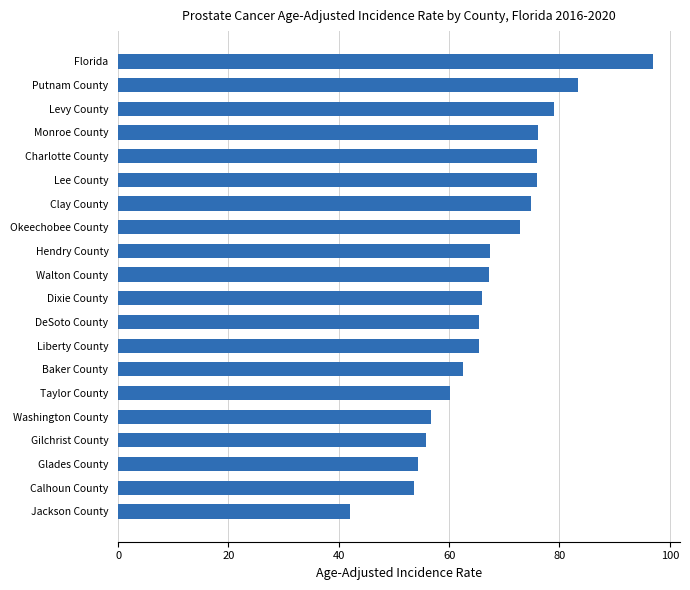

Between Clay County and Putnam County, which is larger?

Putnam County